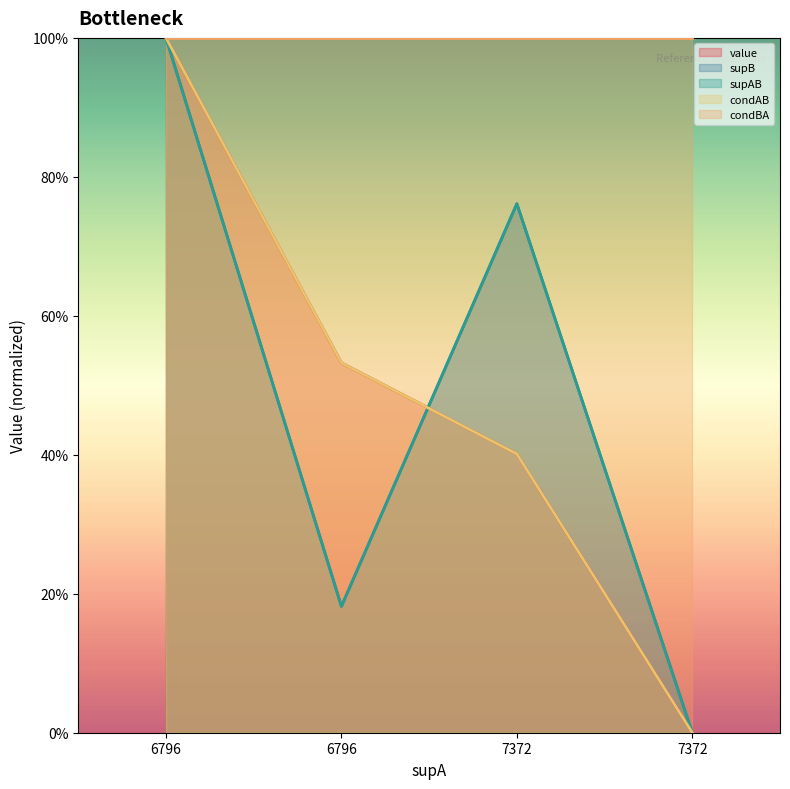

Which has a higher value, 7372 or 7372?

7372